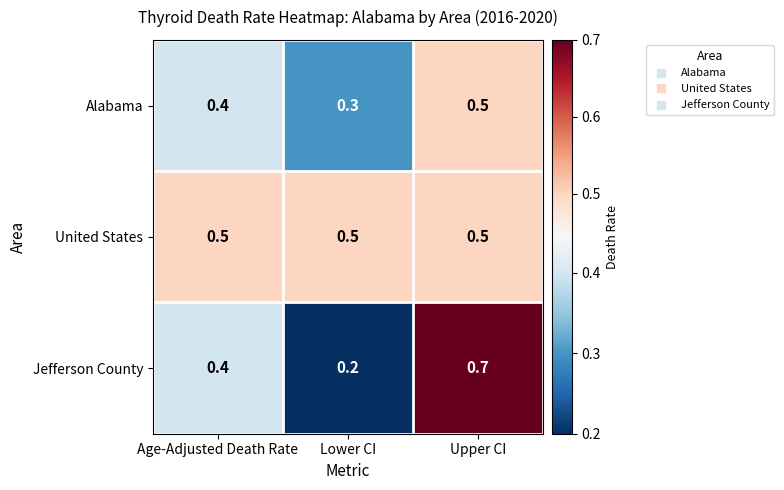

What is the sum of the United States values at Lower CI and Age-Adjusted Death Rate?

1.0